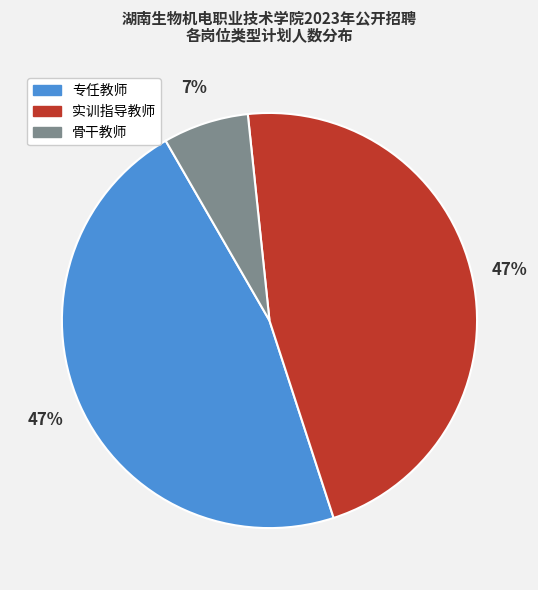

Which has a higher value, 专任教师 or 骨干教师?

专任教师